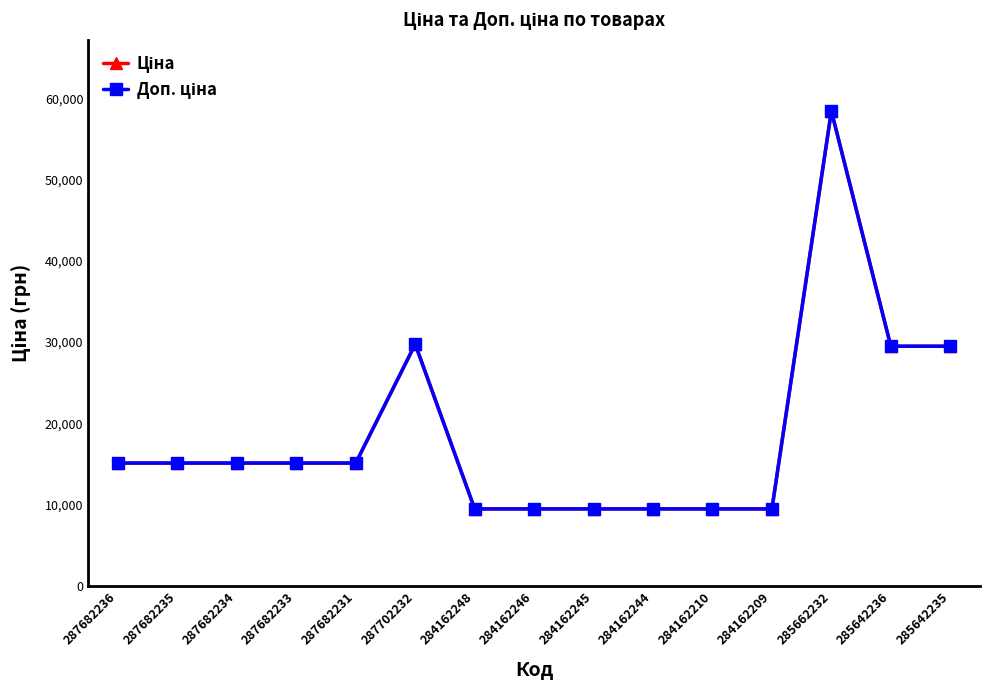

Is it true that Доп. ціна equals 15120.0 at 287682235?

True